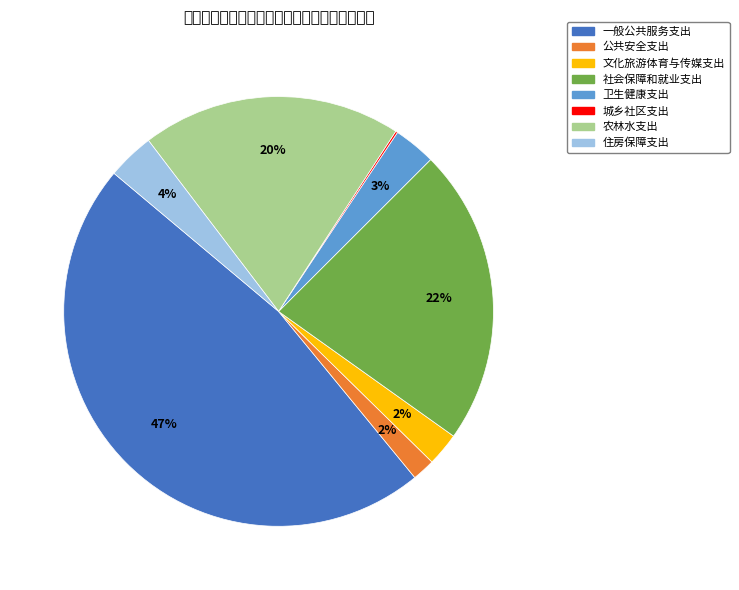

The 一般公共服务支出 slice represents 58% of the pie. True or false?

False